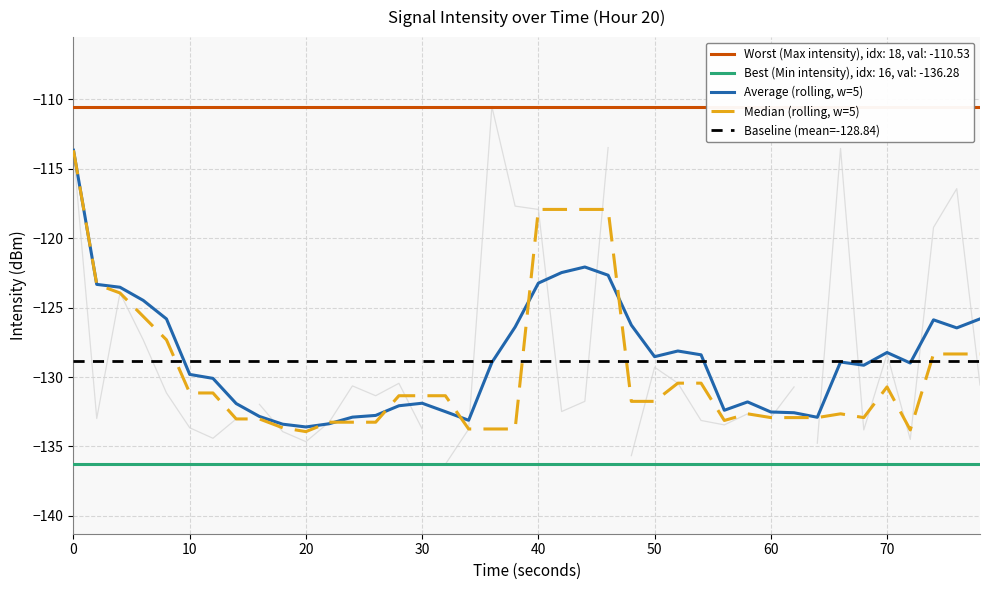

How many times do Baseline (mean=-128.84) and Median (rolling, w=5) cross each other?

4